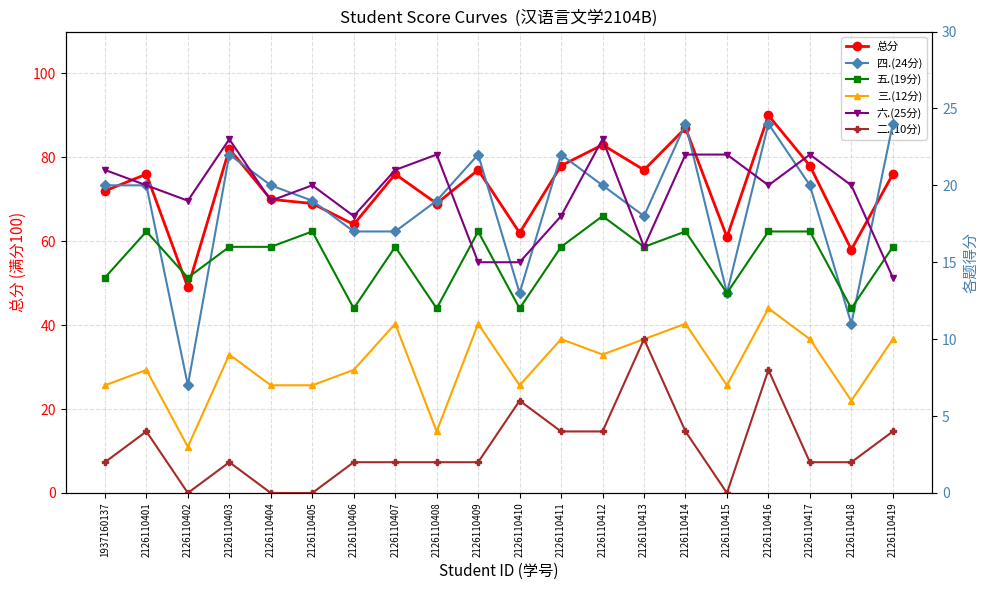

Which label corresponds to the smallest value in the chart?

2126110402